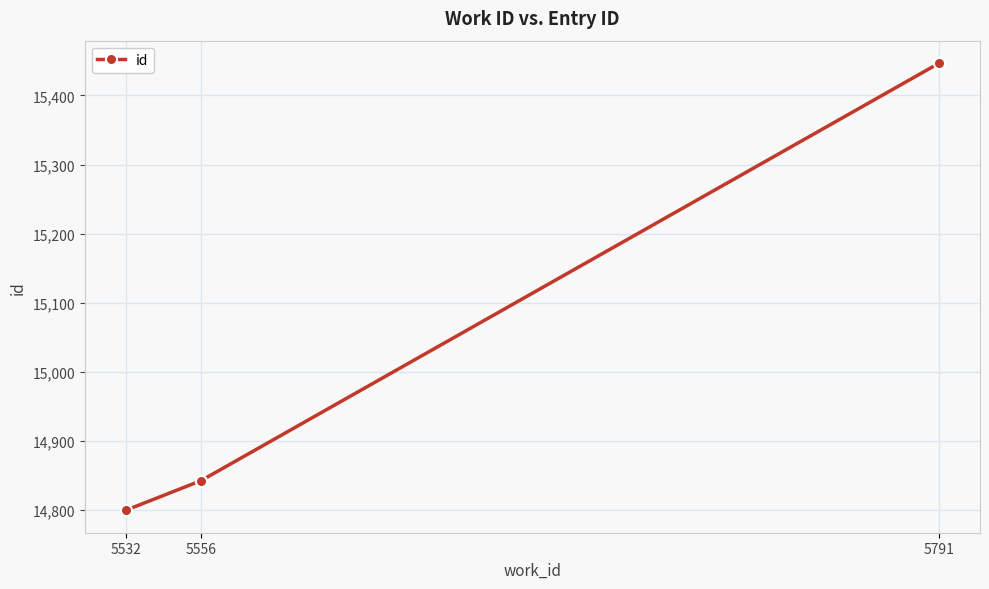

Where is the data nearest to the value 15123?

5556